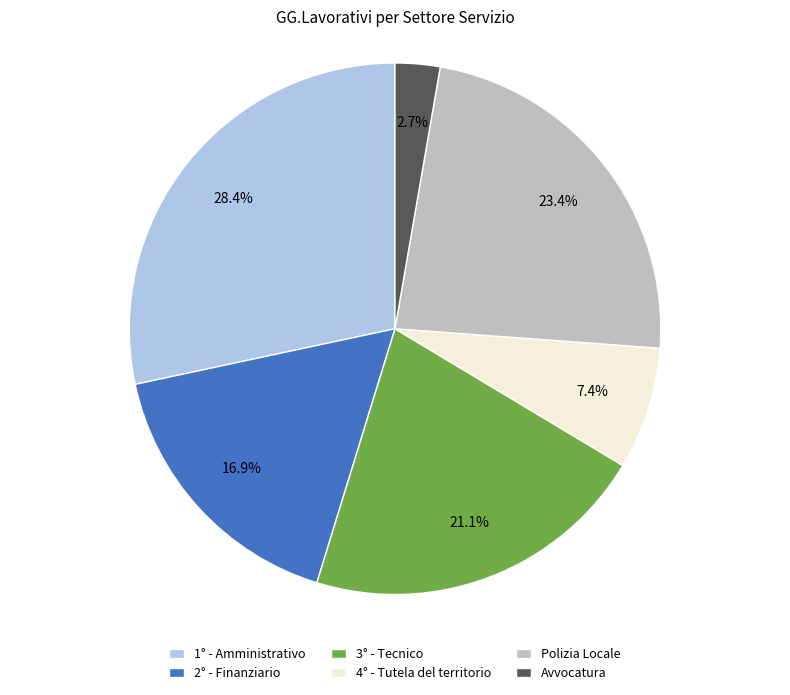

Between 3° - Tecnico and 4° - Tutela del territorio, which is larger?

3° - Tecnico